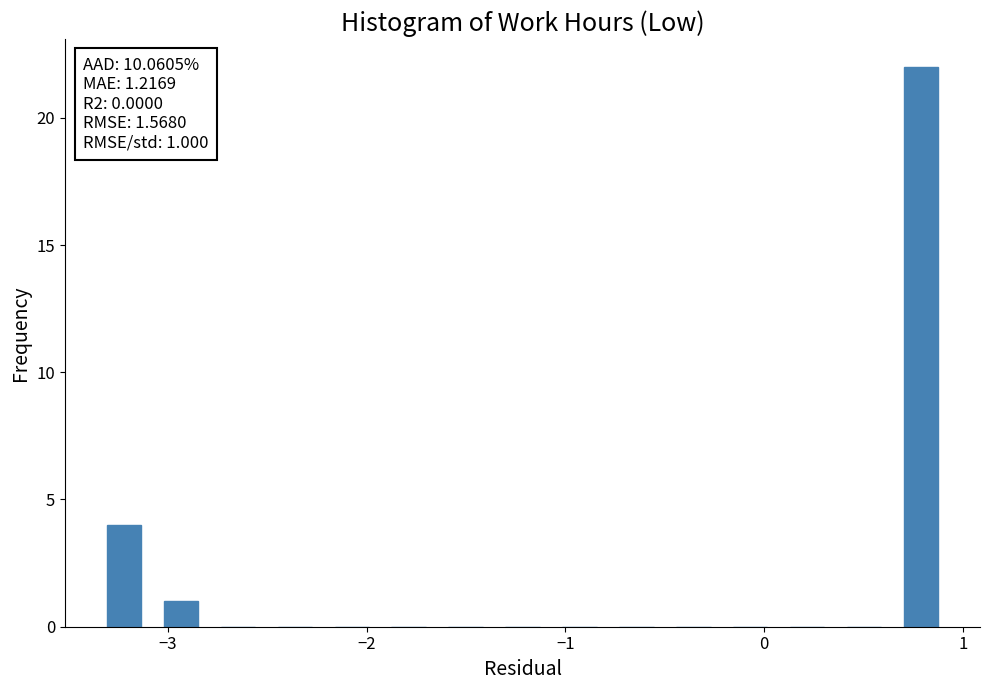

Read against the x-axis, roughly where is the centre of the tallest bar?

0.8